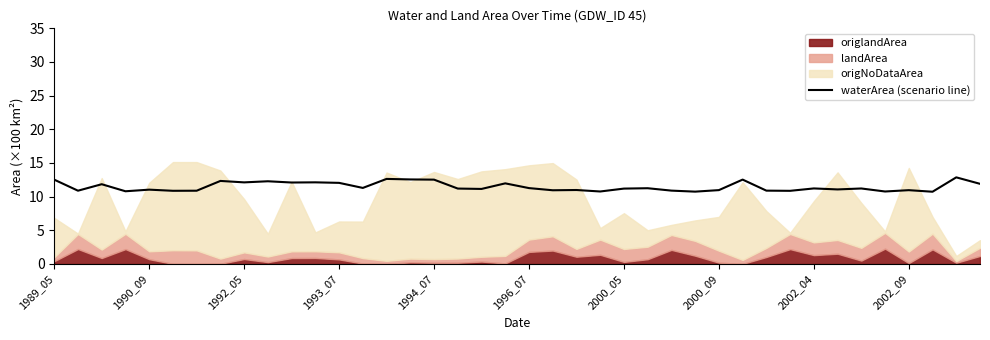

What is the lowest value of the waterArea (scenario line) series?

10.7